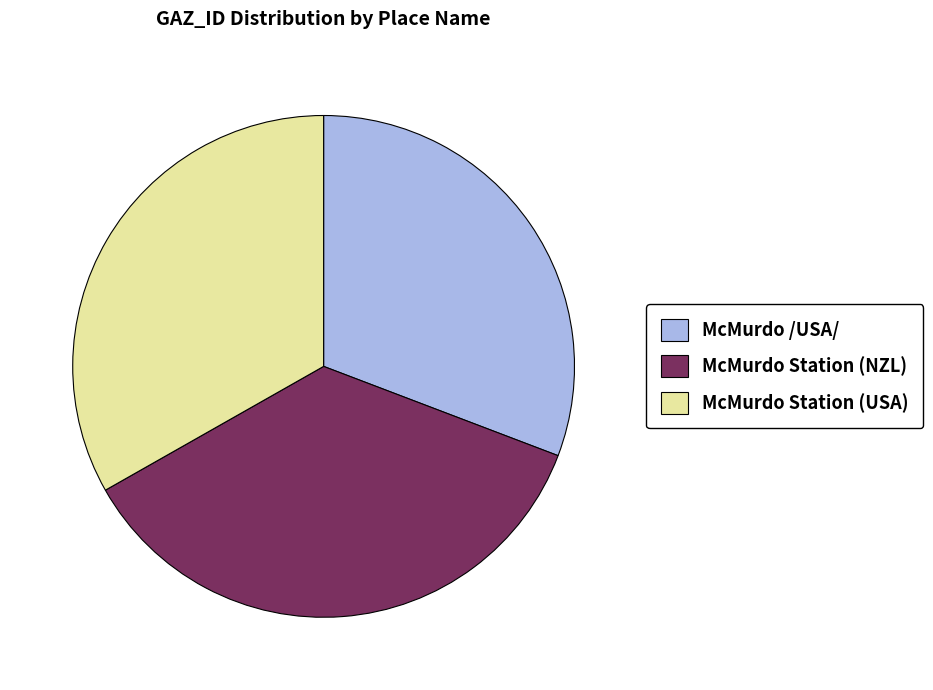

Does McMurdo /USA/ account for over 50% of the chart?

No